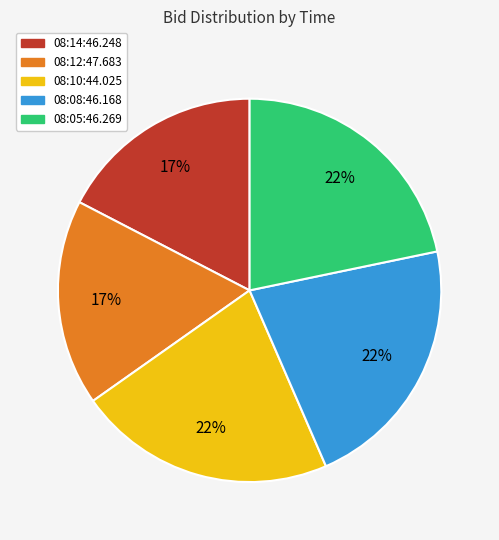

How many segments does this pie chart have?

5